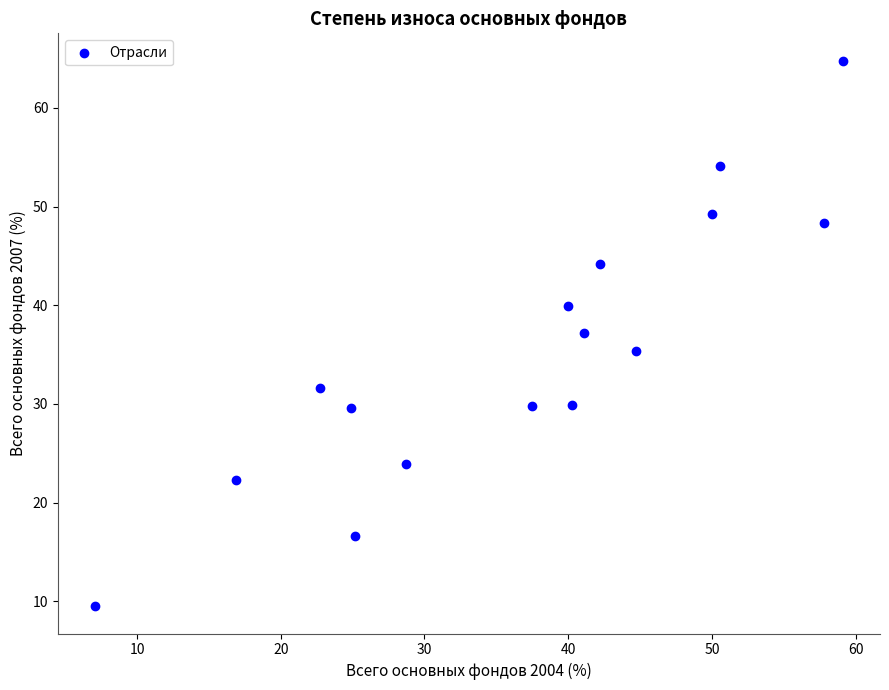

What is the range of X values (max minus min)?

52.0